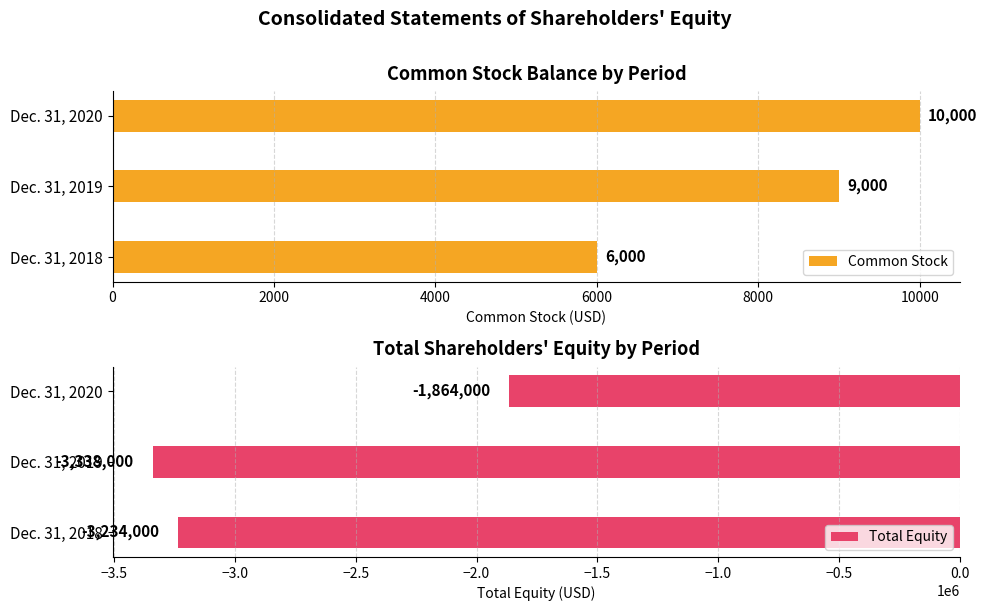

List the series in order of their overall mean, lowest first.

Total Equity, Common Stock